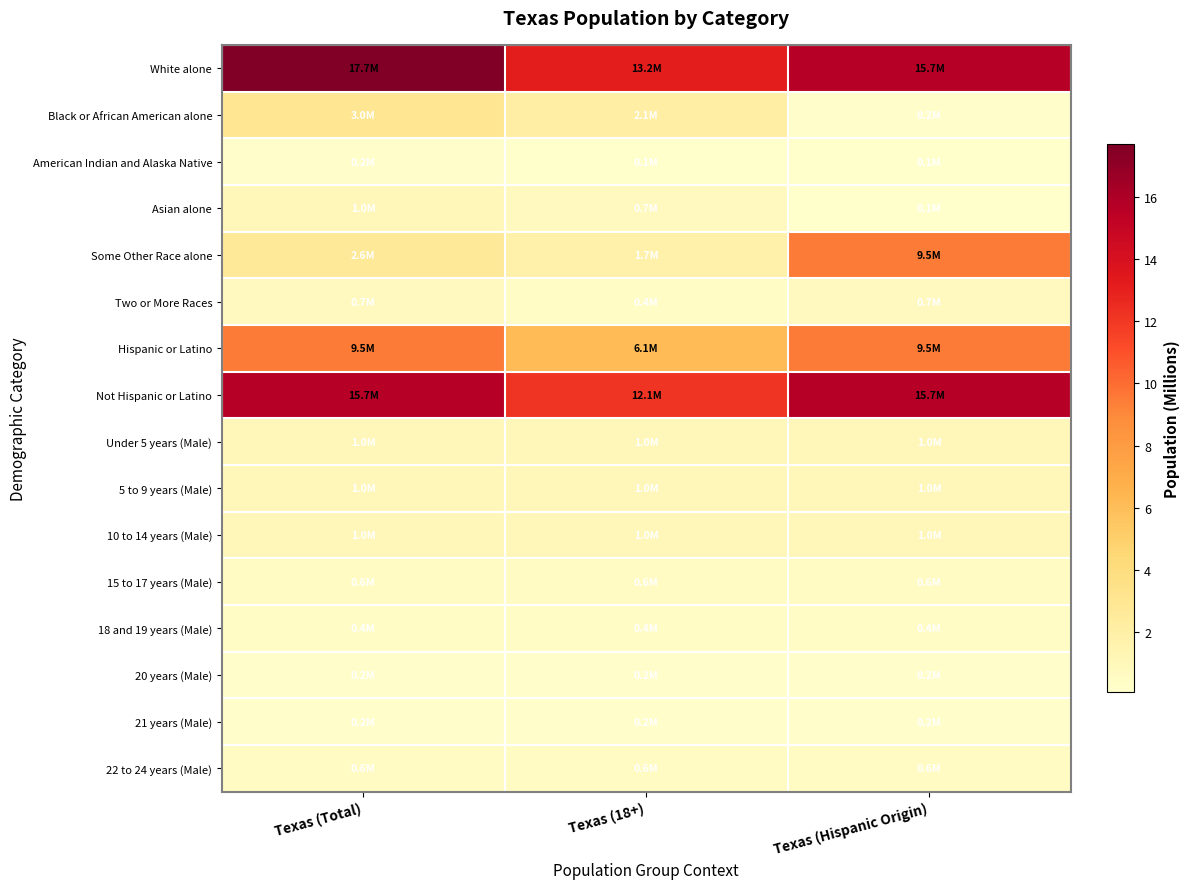

Rank the series at Texas (Total) from highest to lowest value.

White alone, Not Hispanic or Latino, Hispanic or Latino, Black or African American alone, Some Other Race alone, Under 5 years (Male), 5 to 9 years (Male), Asian alone, 10 to 14 years (Male), Two or More Races, 15 to 17 years (Male), 22 to 24 years (Male), 18 and 19 years (Male), 20 years (Male), 21 years (Male), American Indian and Alaska Native